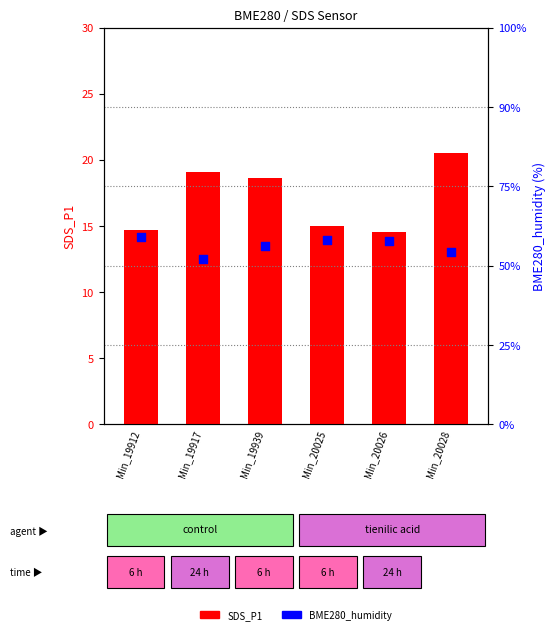

Which series has the widest spread of Y values?

SDS_P1